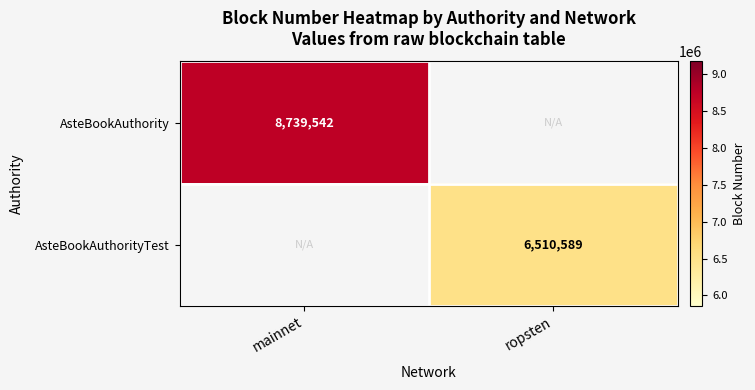

The value of AsteBookAuthorityTest at ropsten is 6510589. True or false?

True